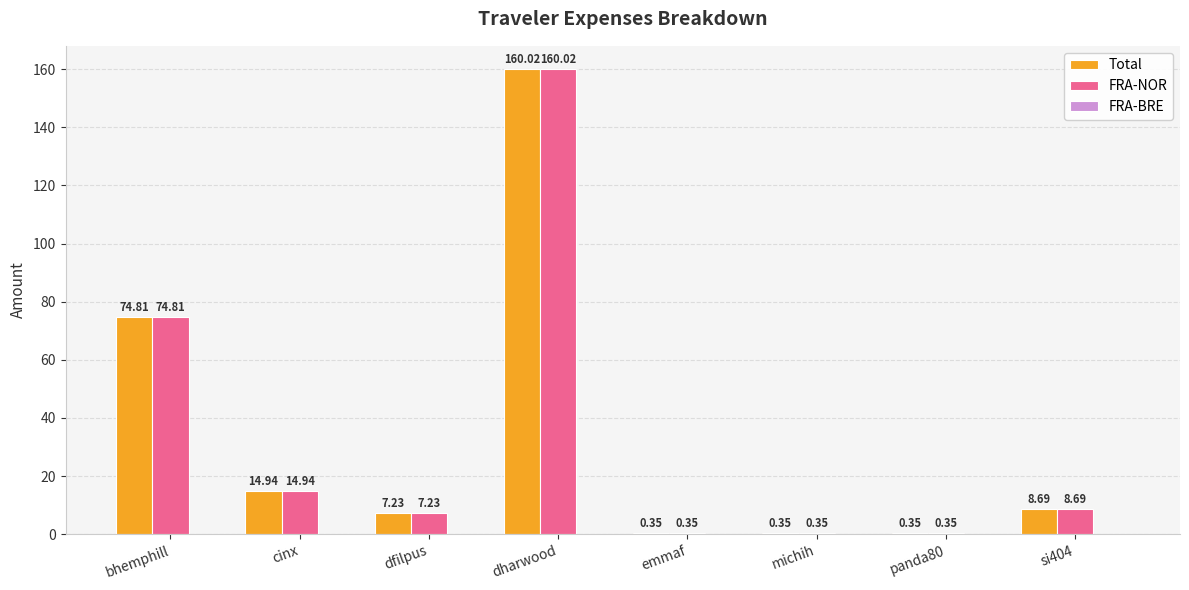

What is the total value across all series at panda80?

0.7